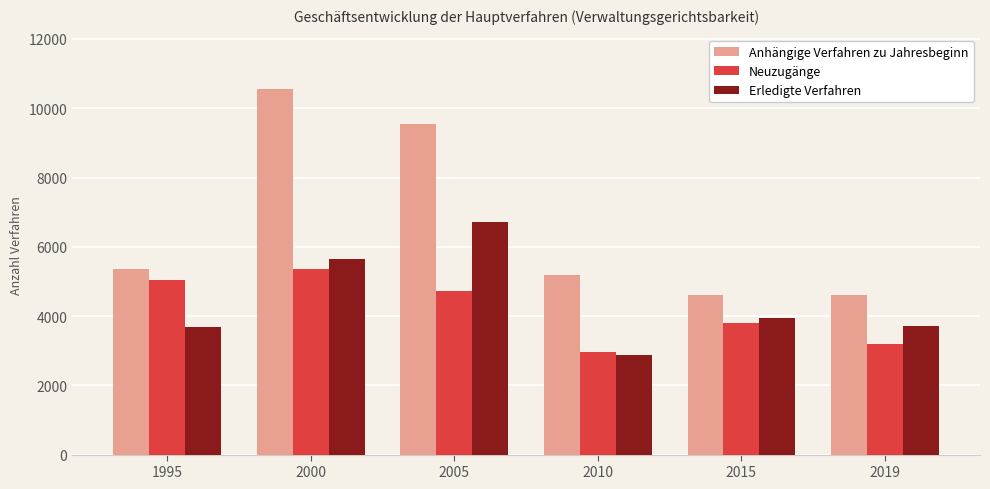

At which category is the sum across all series the highest?

2000